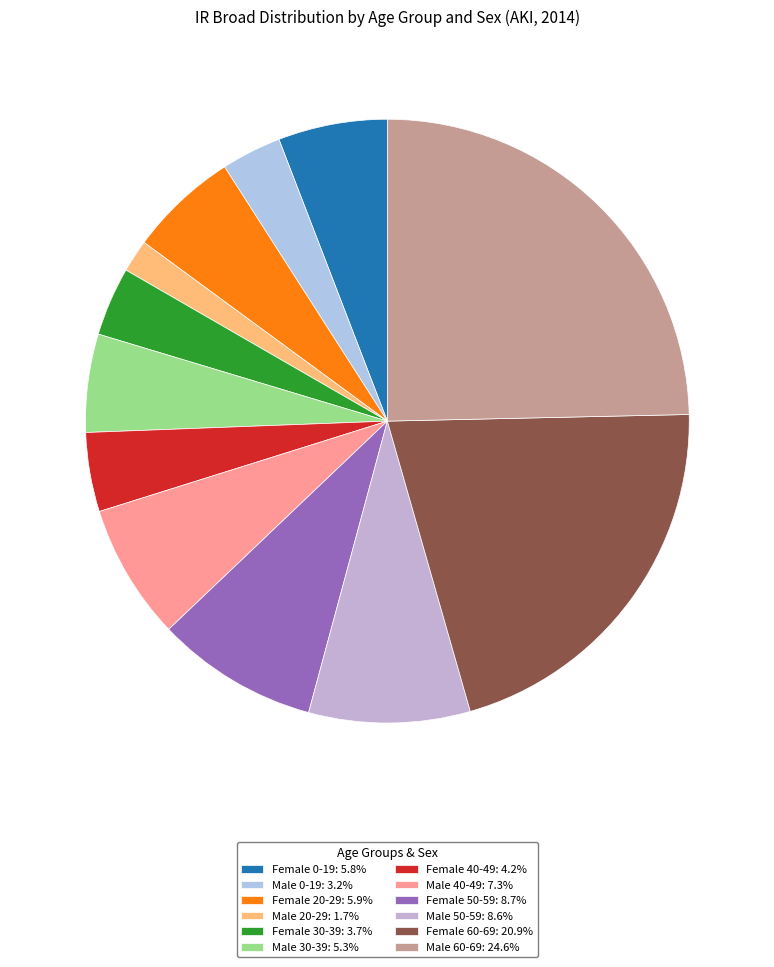

How many slices are in this pie chart?

12